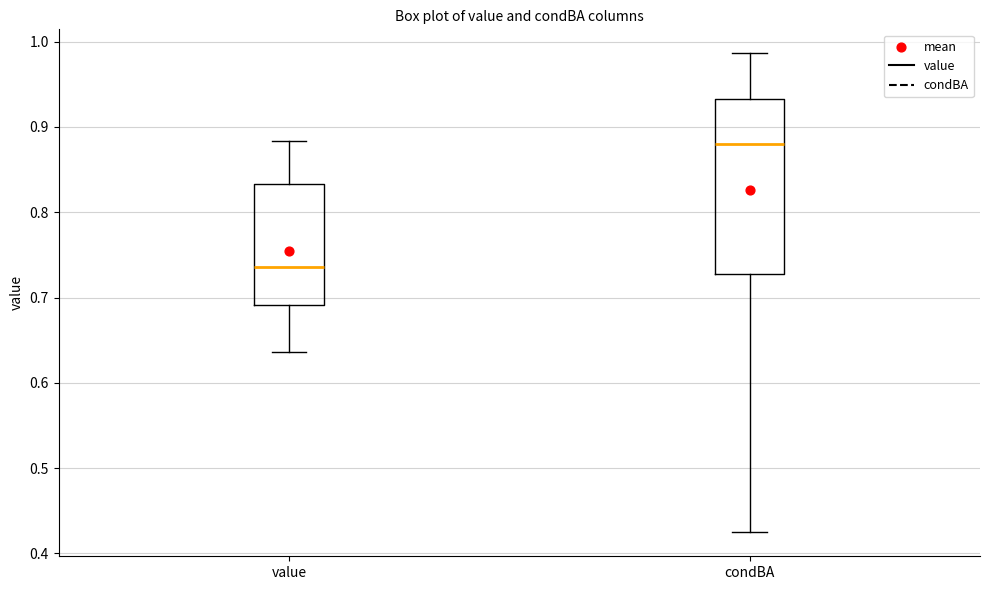

Which box's median line is the lowest?

value